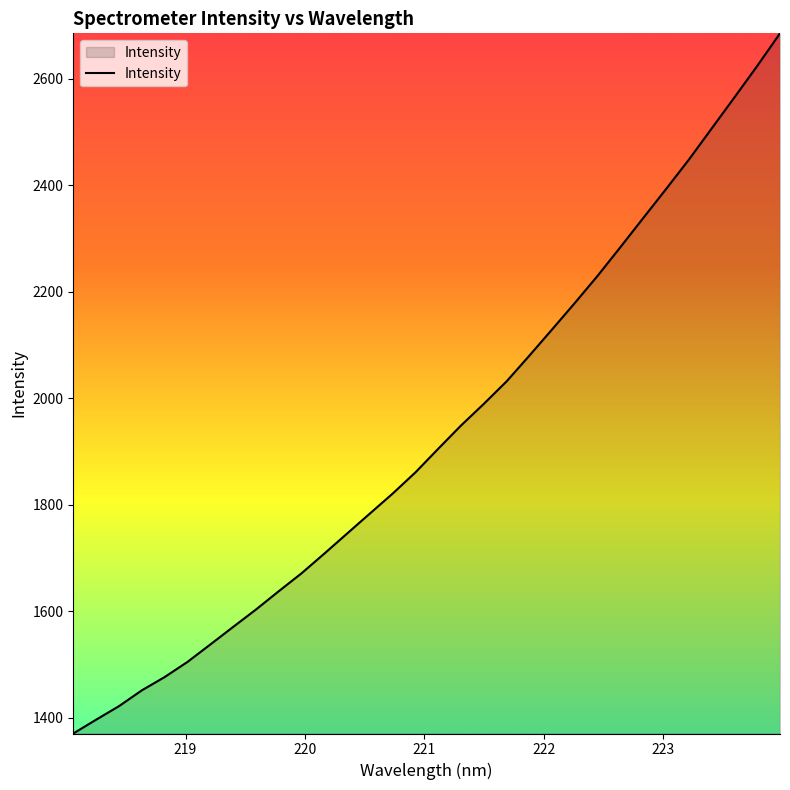

Reading left to right, list all the values displayed in this chart.

1370.3	1396.2	1421.6	1451.2	1476.2	1504.6	1537.3	1570.2	1602.9	1637.3	1671.0	1708.0	1745.7	1783.3	1820.8	1860.7	1905.0	1948.7	1989.3	2031.6	2079.9	2129.3	2179.1	2230.1	2283.9	2338.4	2392.8	2447.9	2506.4	2564.7	2623.7	2684.9